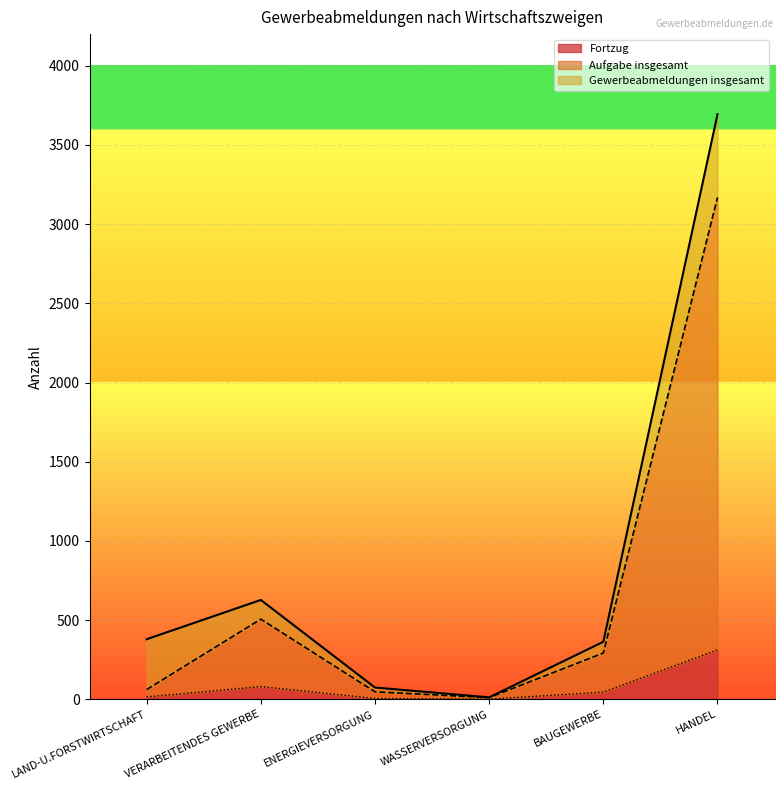

The value of Gewerbeabmeldungen insgesamt at ENERGIEVERSORGUNG is 32. True or false?

False